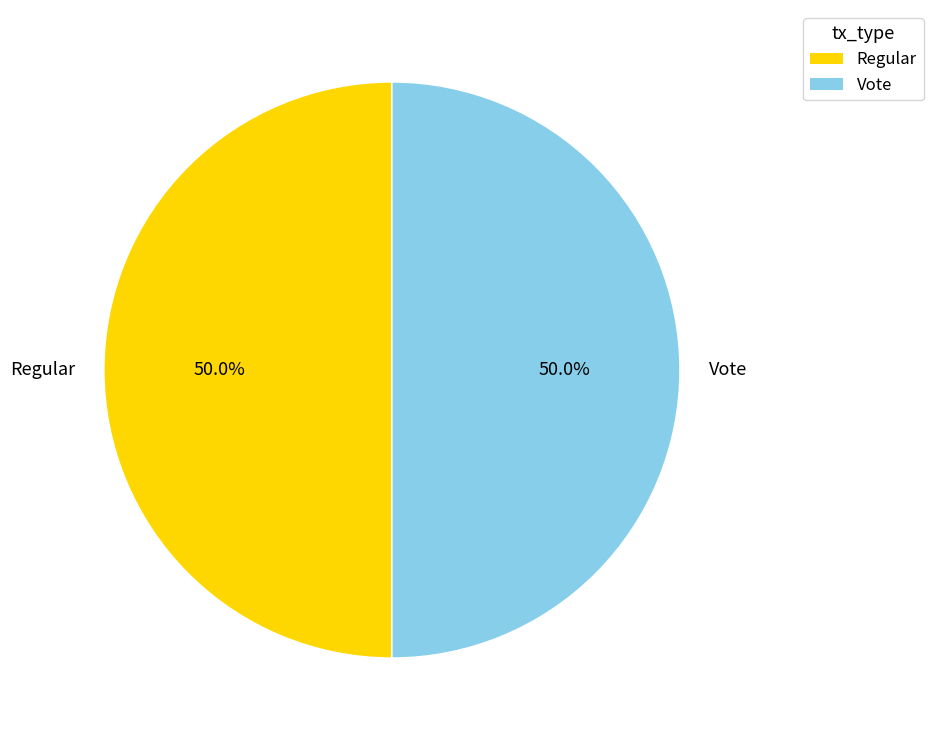

What is the ratio of the value at Vote to the value at Regular?

1.0